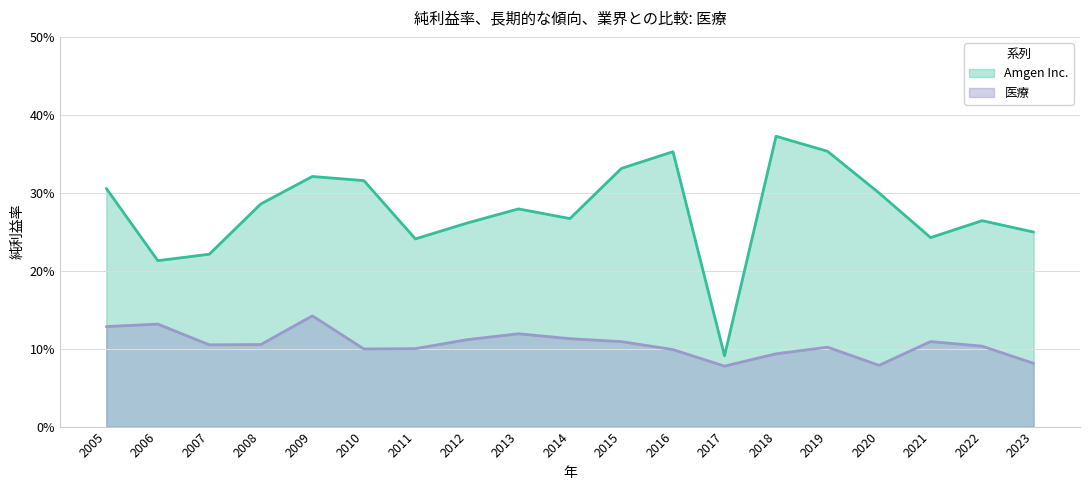

How many interior local peaks does the 医療 series have?

5